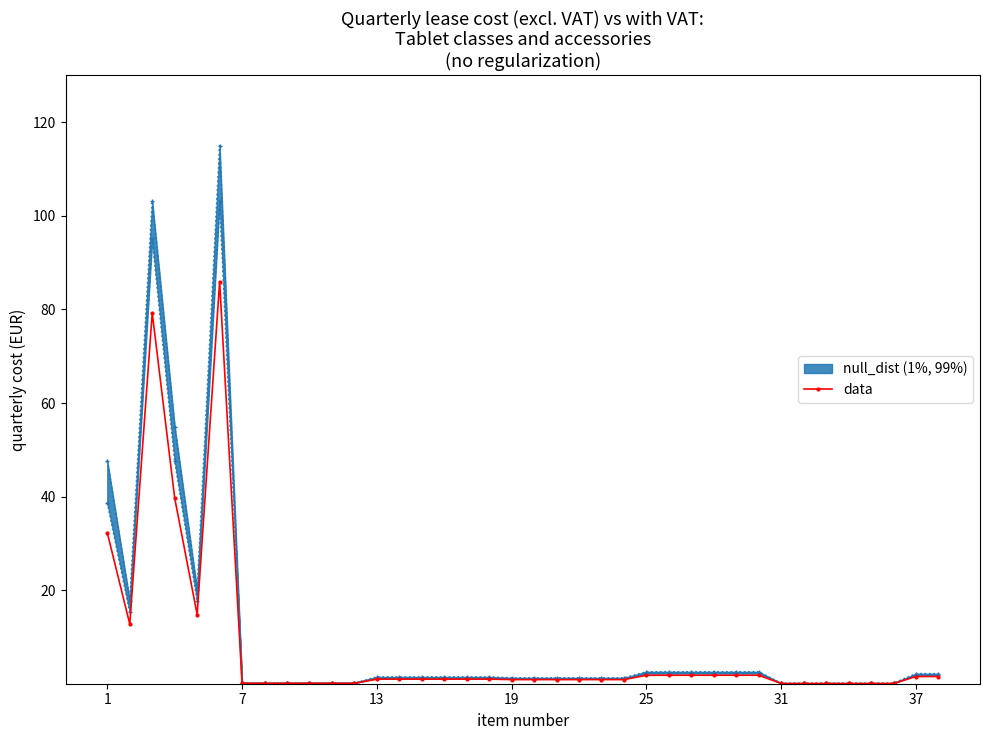

What is the ratio of the value at 19 to the value at 12?

38.6